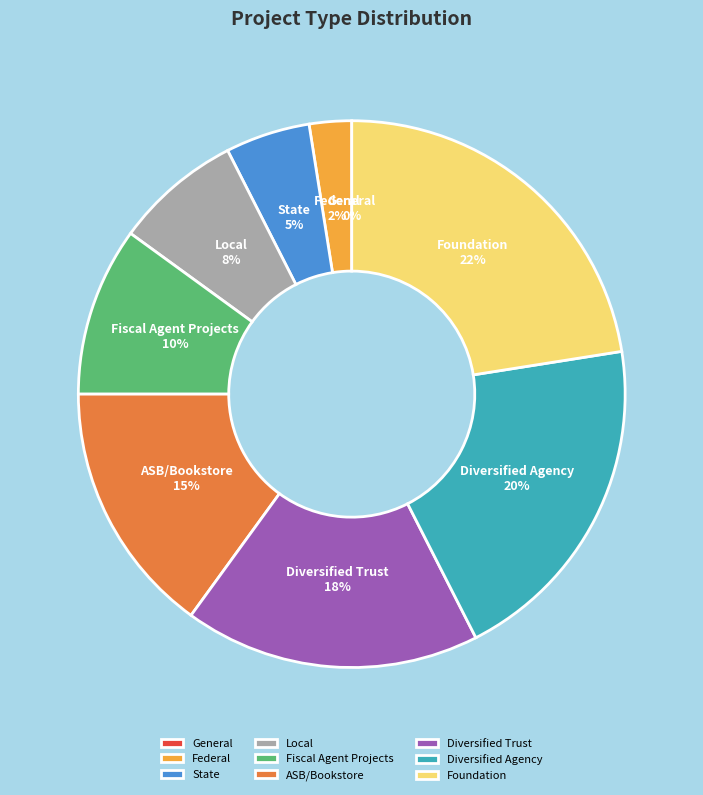

Which slice is the largest?

Foundation